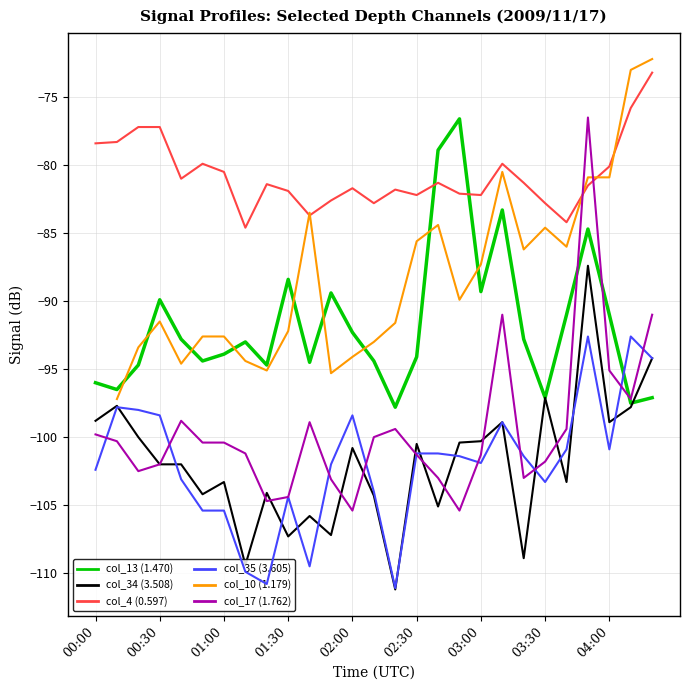

What are all the series names shown in the legend?

col_13 (1.470), col_34 (3.508), col_4 (0.597), col_35 (3.605), col_10 (1.179), col_17 (1.762)